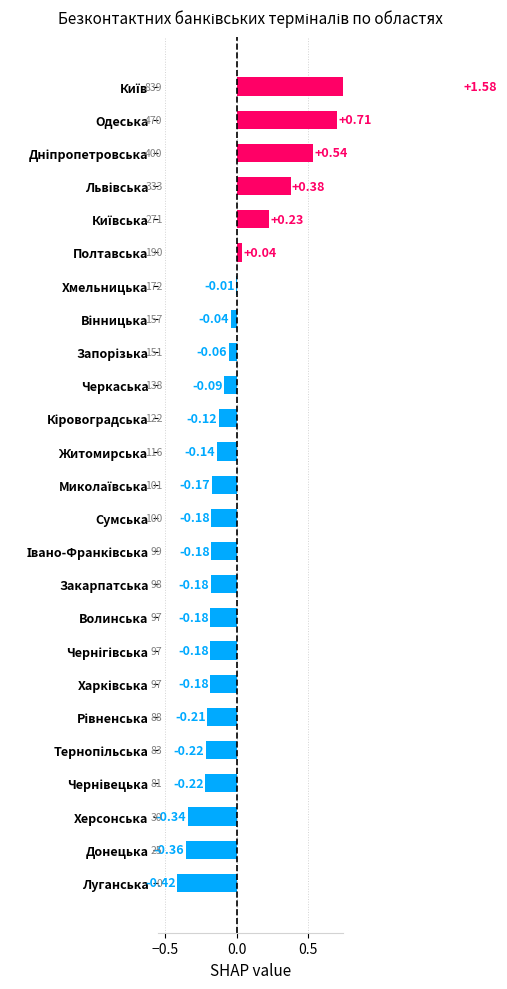

How many negative values are there?

19